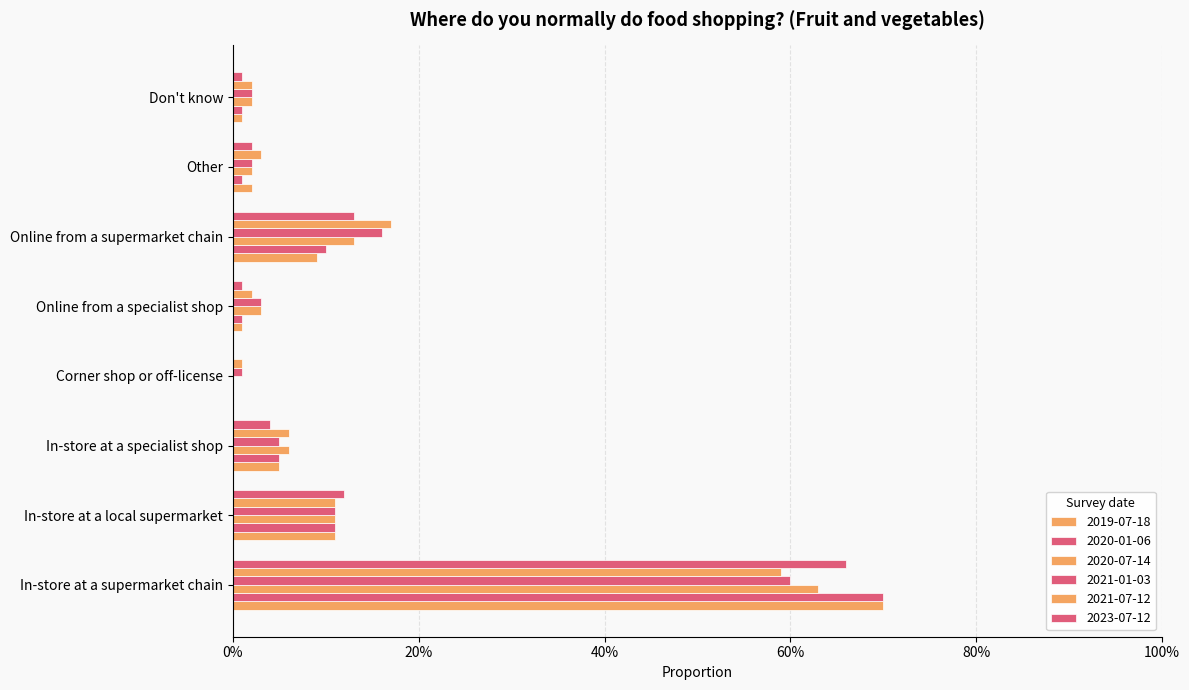

How many bars are there in each group?

6